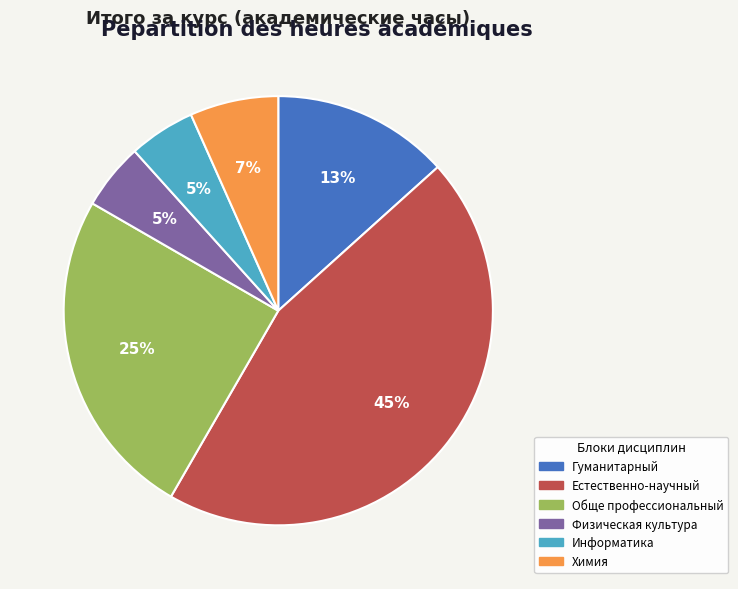

Between Физическая культура and Химия, which is larger?

Химия